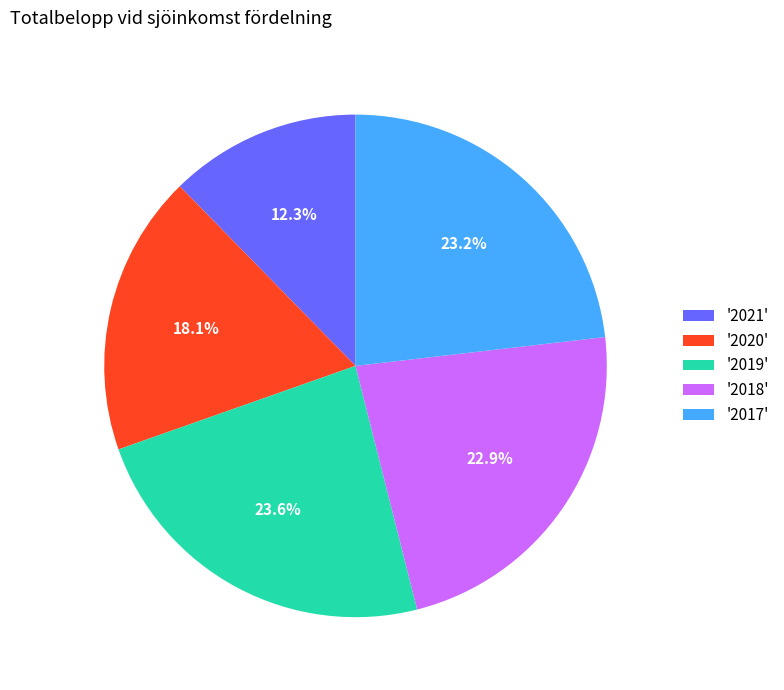

Is there any slice that represents more than half of the pie?

No